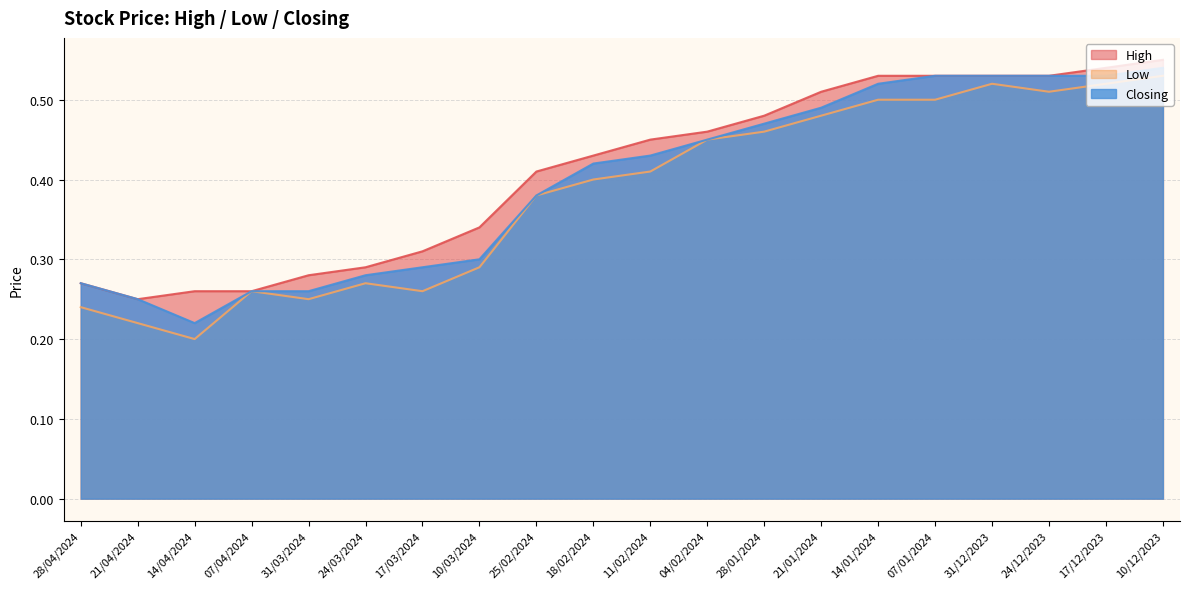

What is the average value of the Low series?

0.4